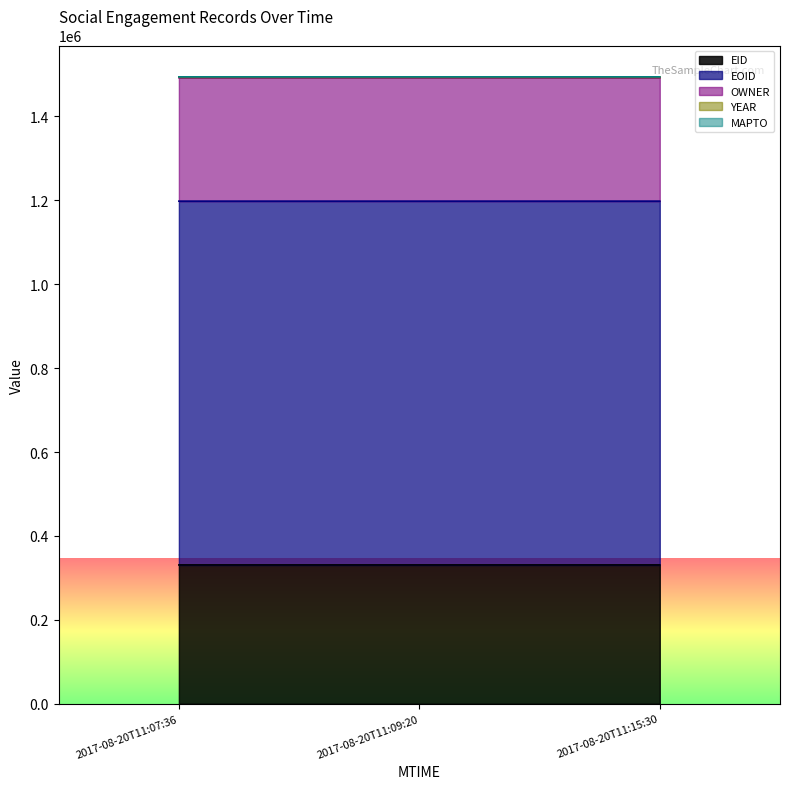

Rank the categories by EOID value from highest to lowest.

2017-08-20T11:15:30, 2017-08-20T11:09:20, 2017-08-20T11:07:36